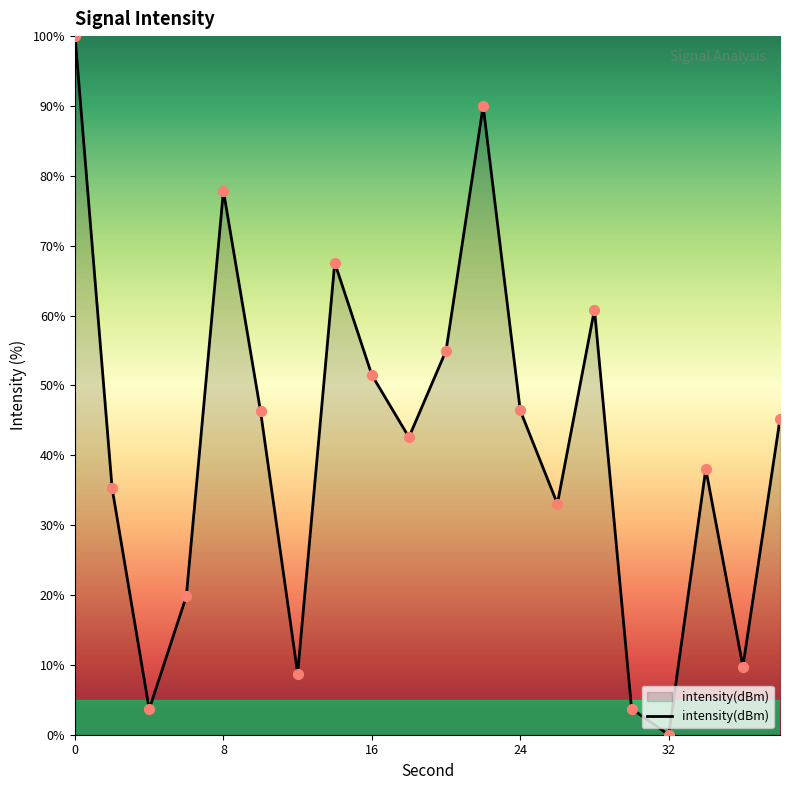

What is the difference between the maximum and minimum values?

100.0